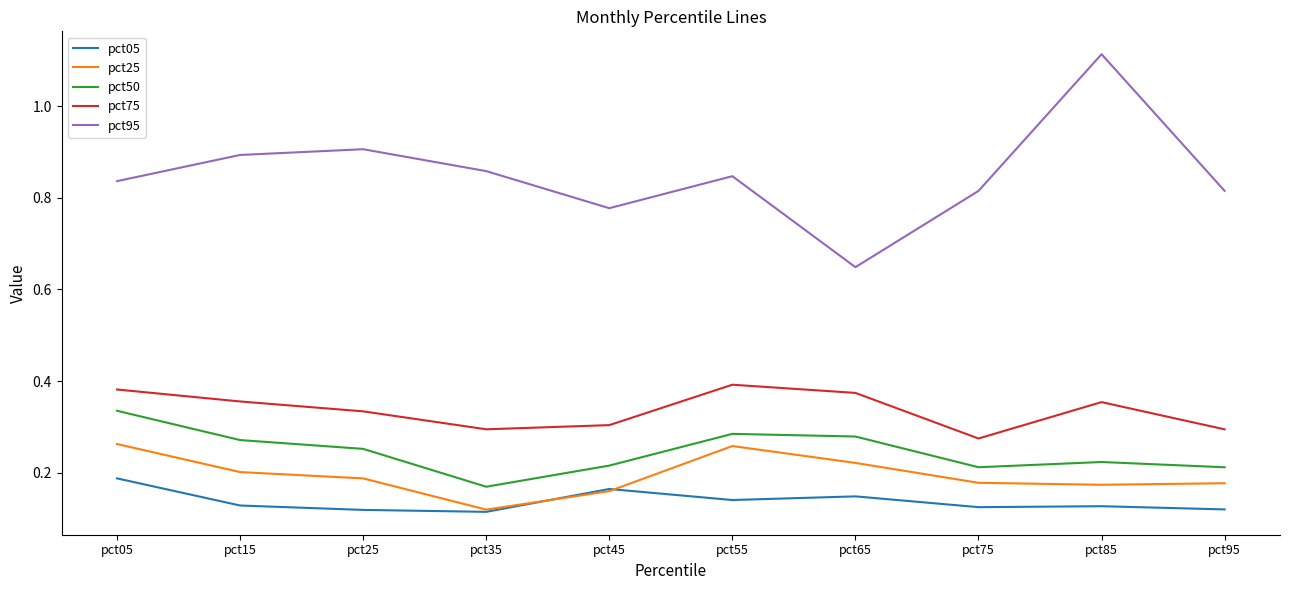

True or false: pct95 and pct05 intersect in this chart.

False